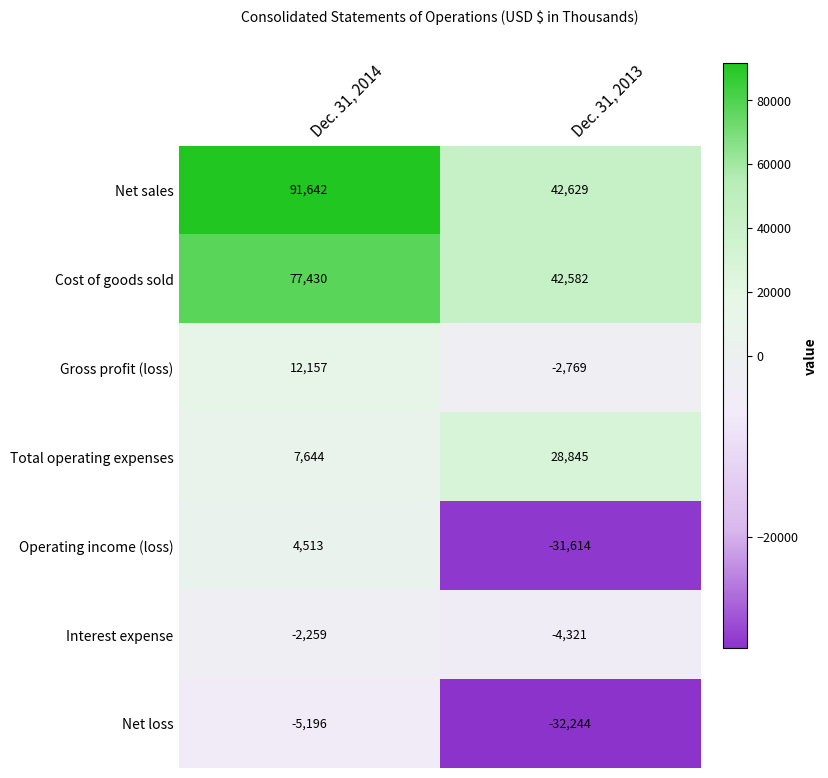

List the series in order of their peak value, highest first.

Net sales, Cost of goods sold, Total operating expenses, Gross profit (loss), Operating income (loss), Interest expense, Net loss